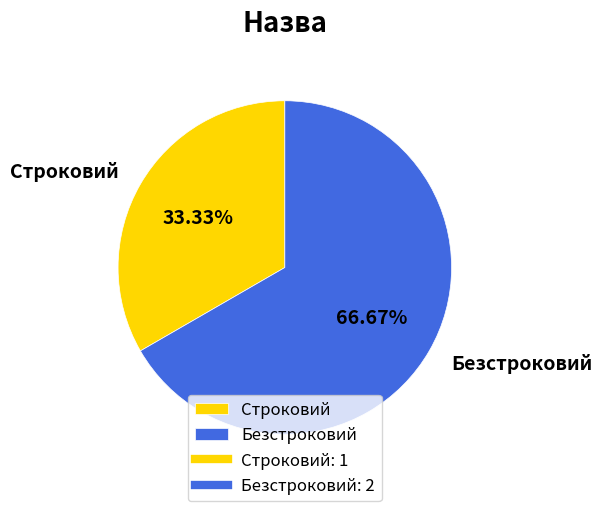

To the nearest percent, what is the difference between the Строковий and Безстроковий slice percentages?

33%